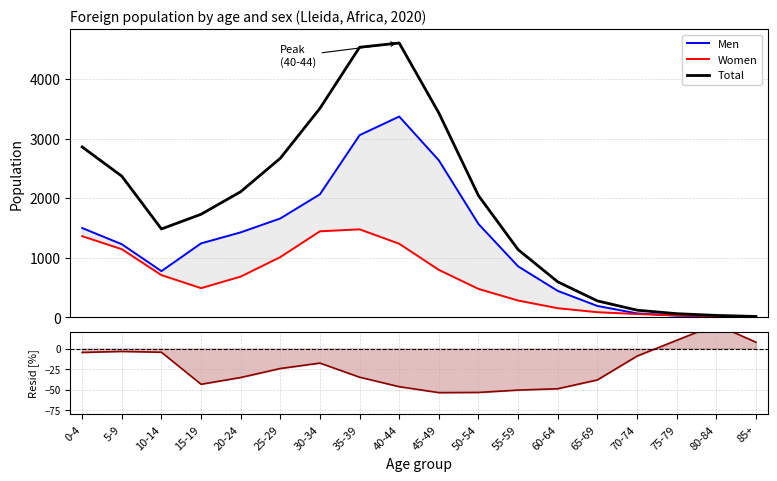

Rank the categories by Women value from highest to lowest.

35-39, 30-34, 0-4, 40-44, 5-9, 25-29, 45-49, 10-14, 20-24, 15-19, 50-54, 55-59, 60-64, 65-69, 70-74, 75-79, 80-84, 85+